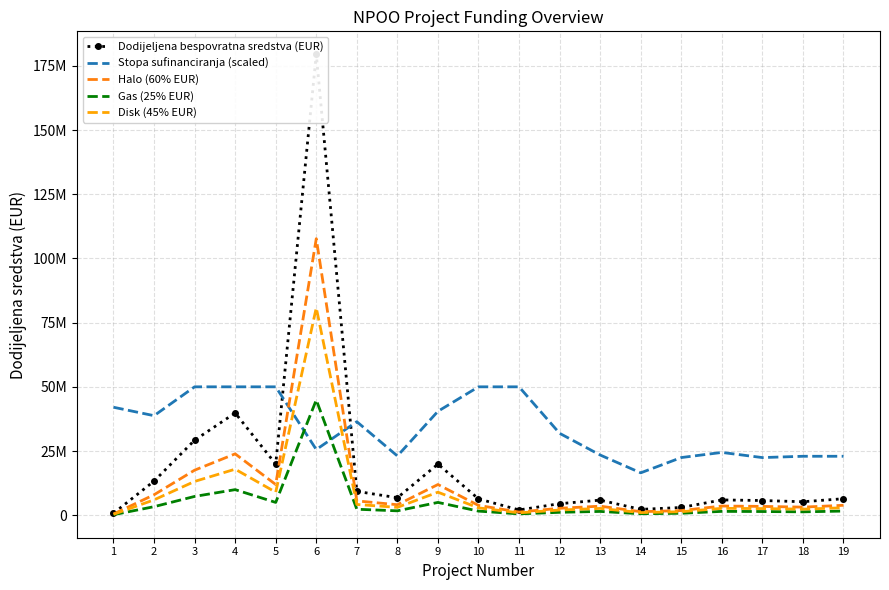

What is the value of the Dodijeljena bespovratna sredstva (EUR) point at the 16th from the left?

5943800.3